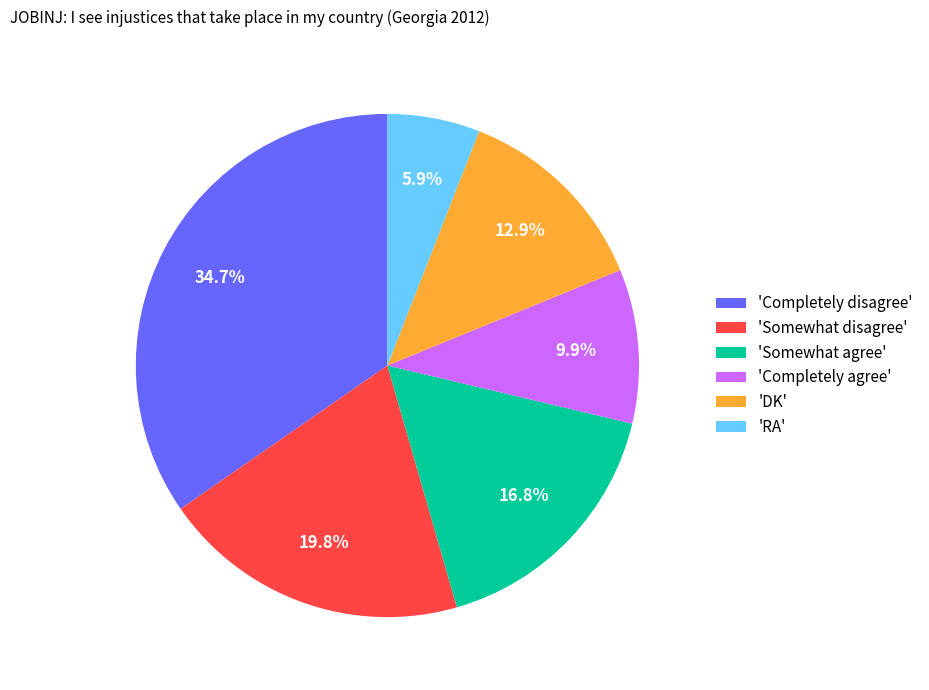

What percentage do 'Somewhat disagree' and 'Completely disagree' together represent?

54.5%